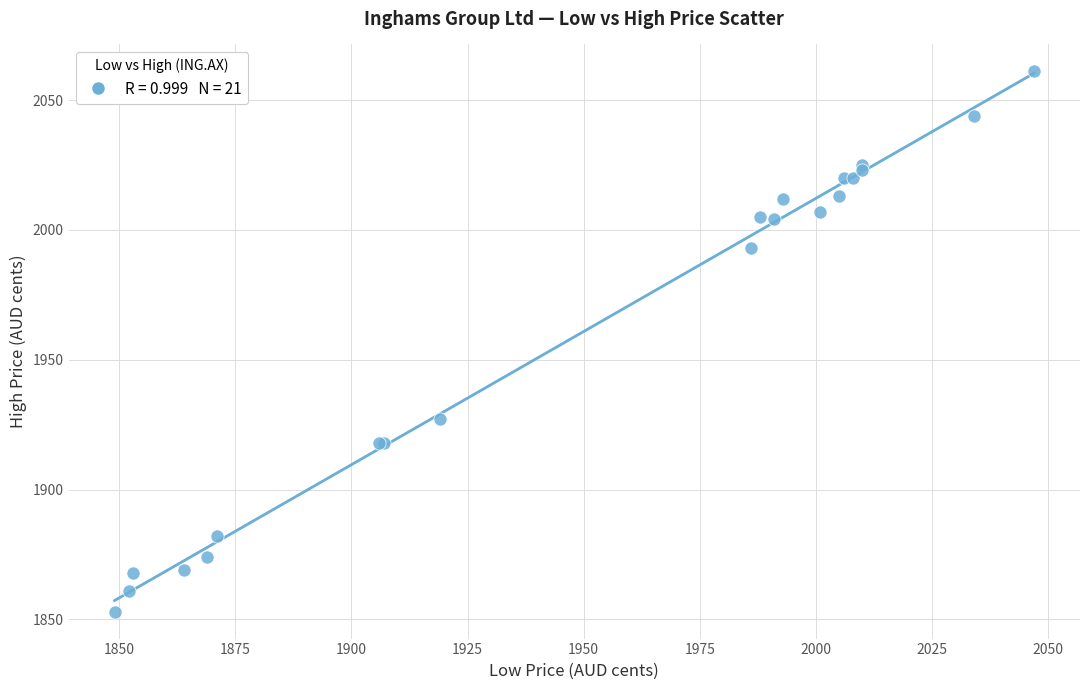

What Y value in the scatter plot is closest to 1957?

1927